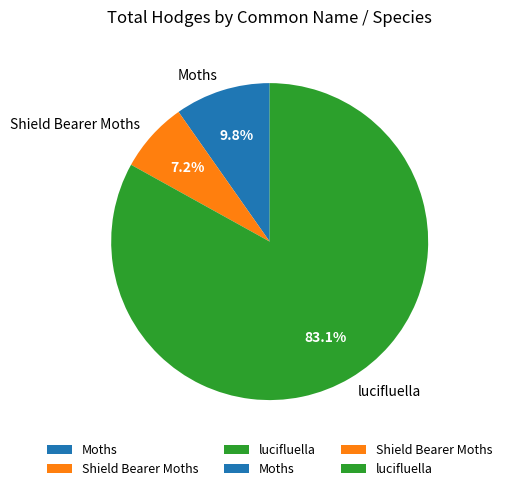

Is there any slice that represents more than half of the pie?

Yes